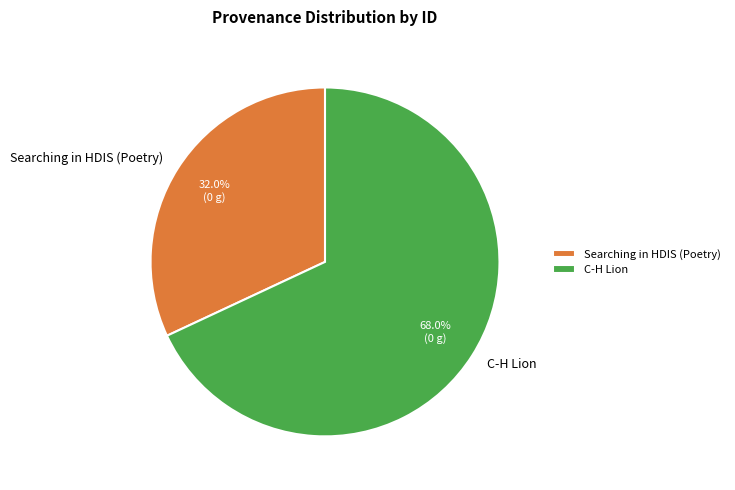

Which slice is the largest?

C-H Lion